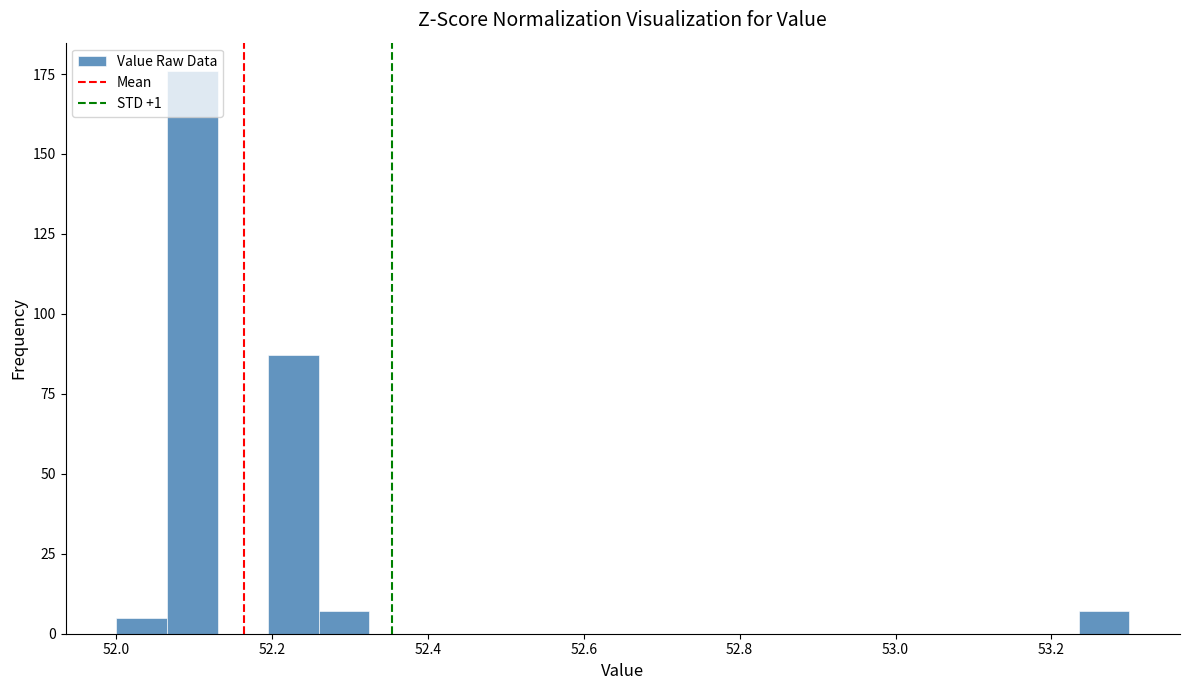

Read against the x-axis, roughly where is the centre of the tallest bar?

52.10